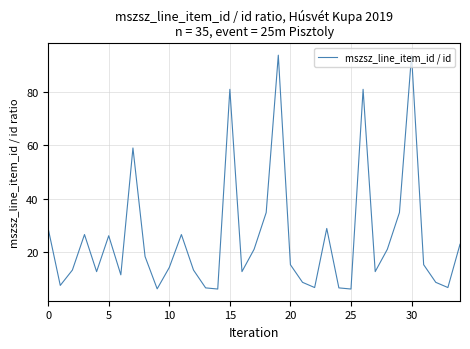

What is the smallest value displayed?

6.2